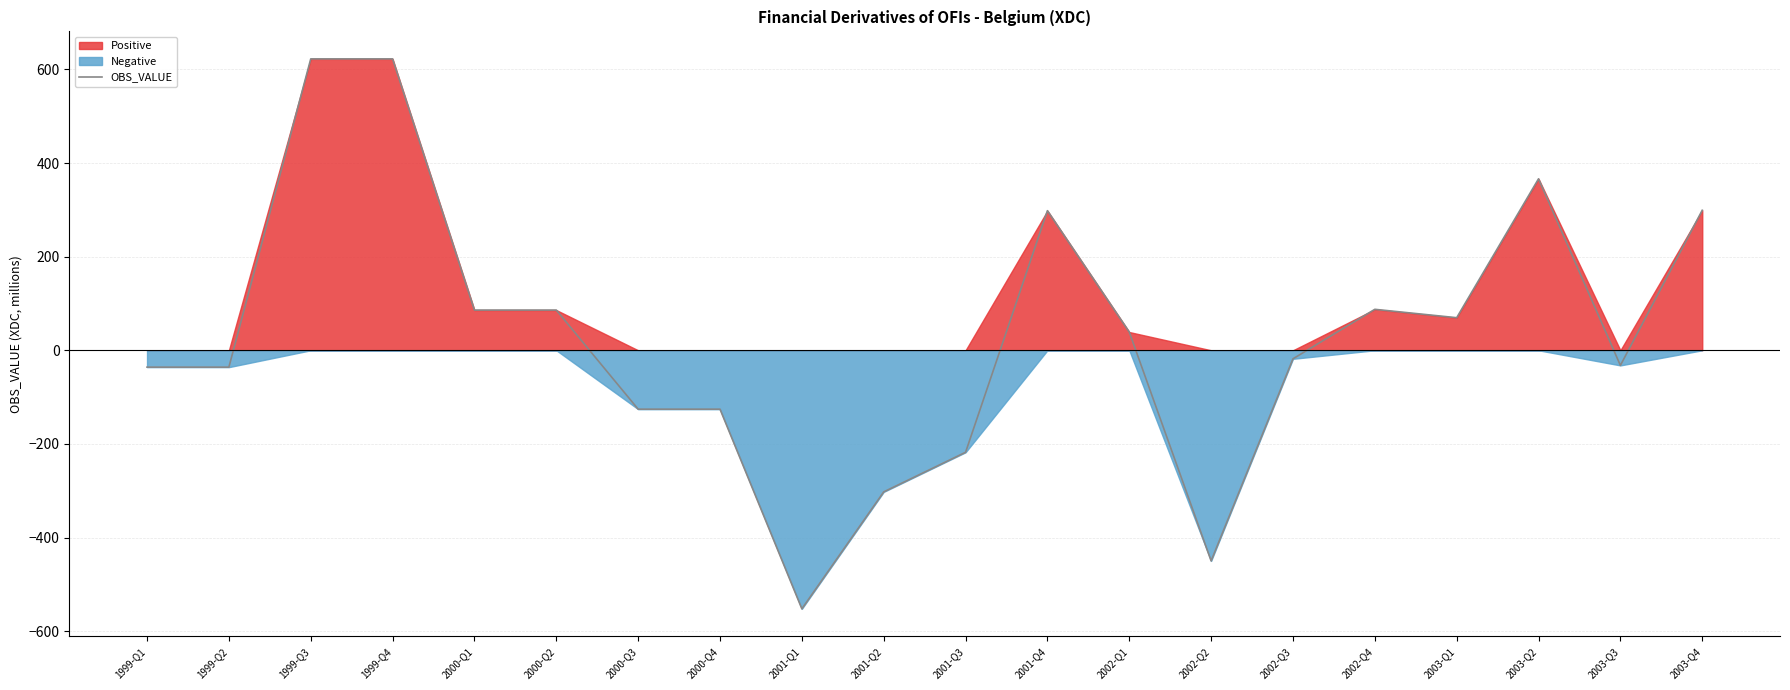

The value at 1999-Q3 is 424.1. True or false?

False